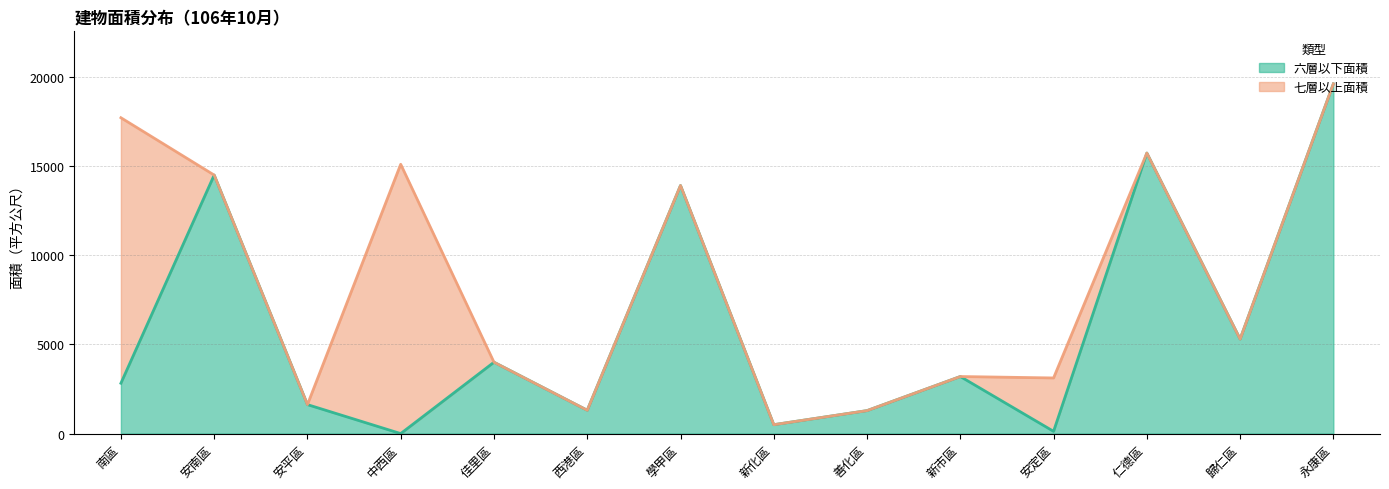

How many data points are less than 3198?

7